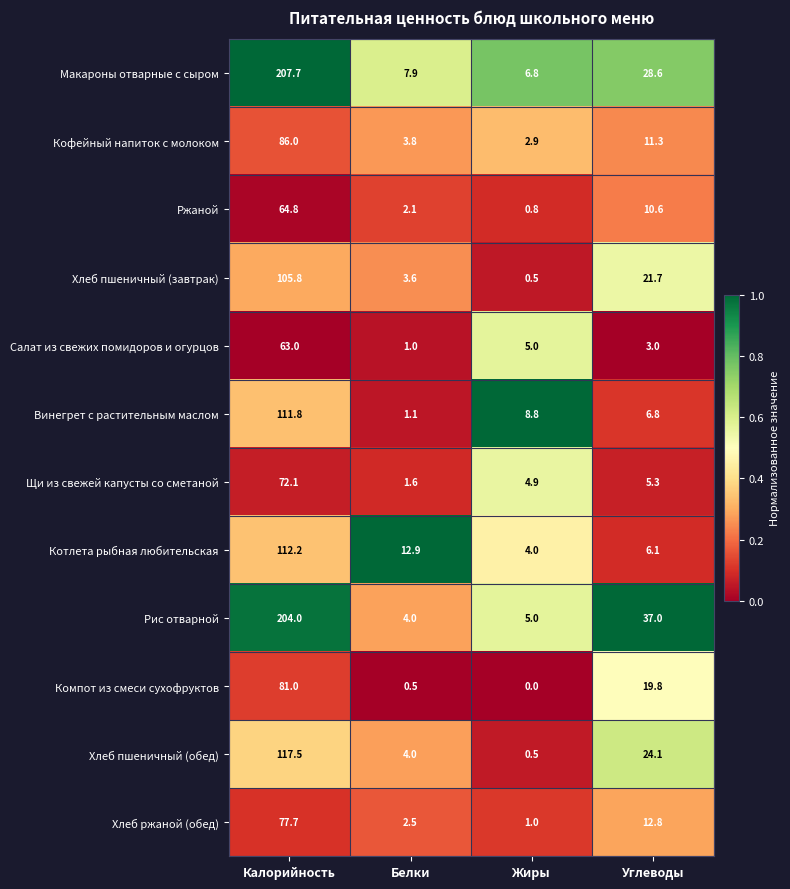

Which series has the widest spread of values?

Макароны отварные с сыром